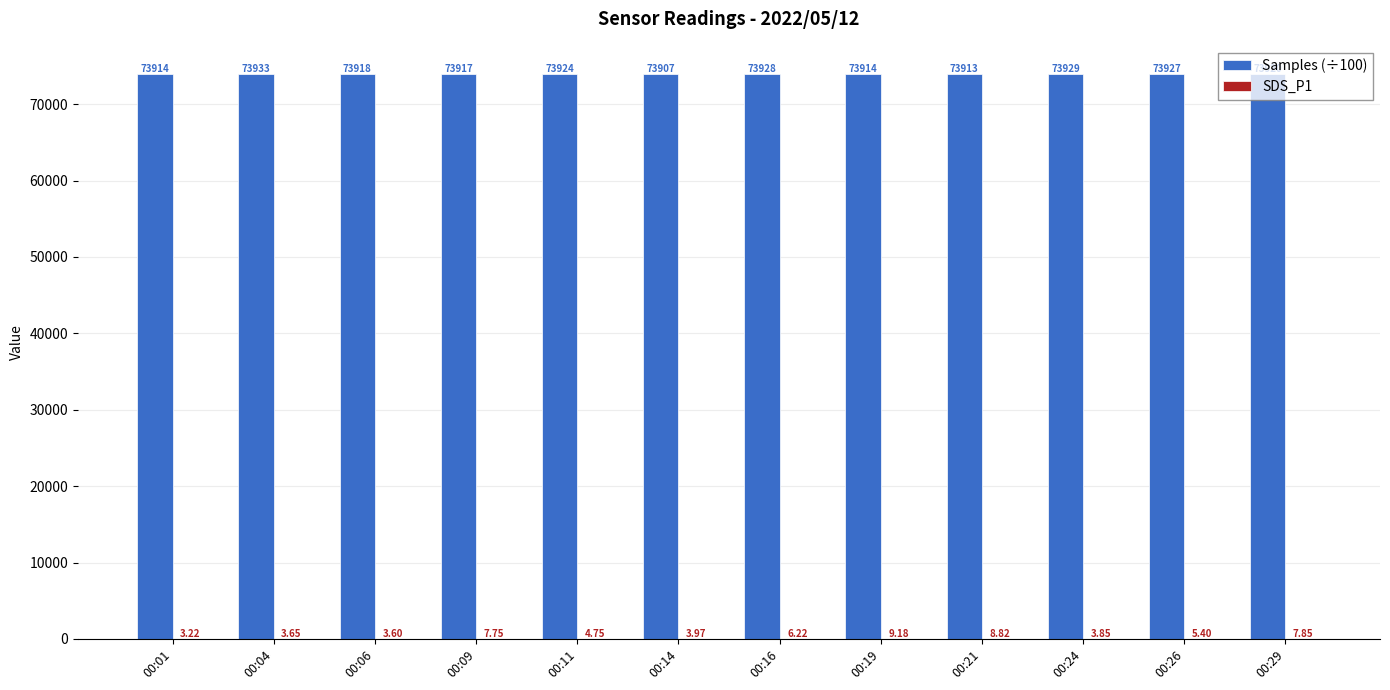

Are the bars grouped side by side (vs. stacked)?

Yes